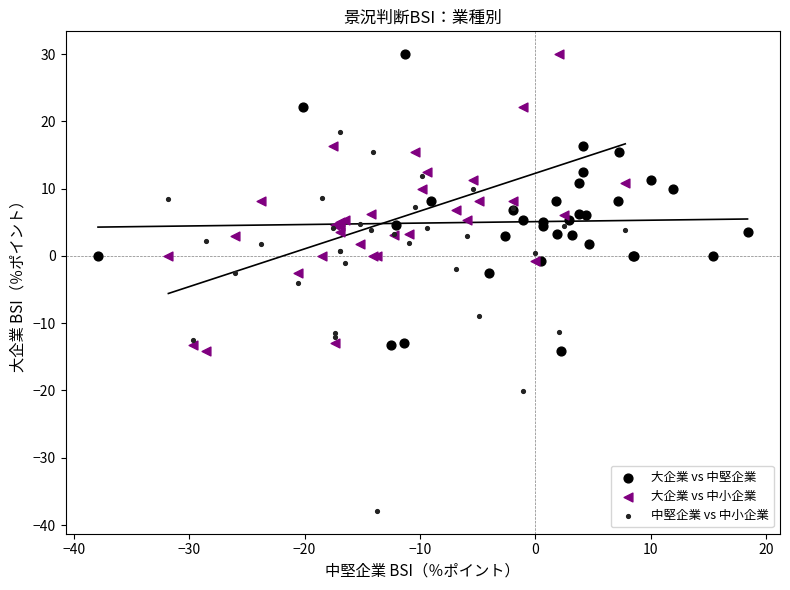

Which series contains the lowest Y value?

中堅企業 vs 中小企業